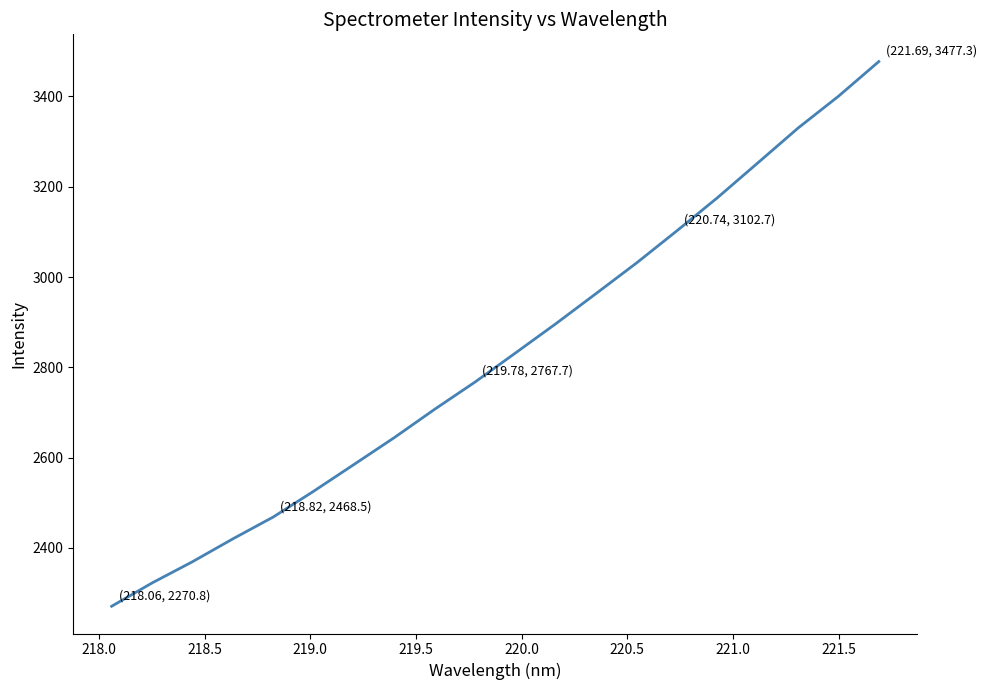

What is the difference between the maximum and minimum values?

1206.4